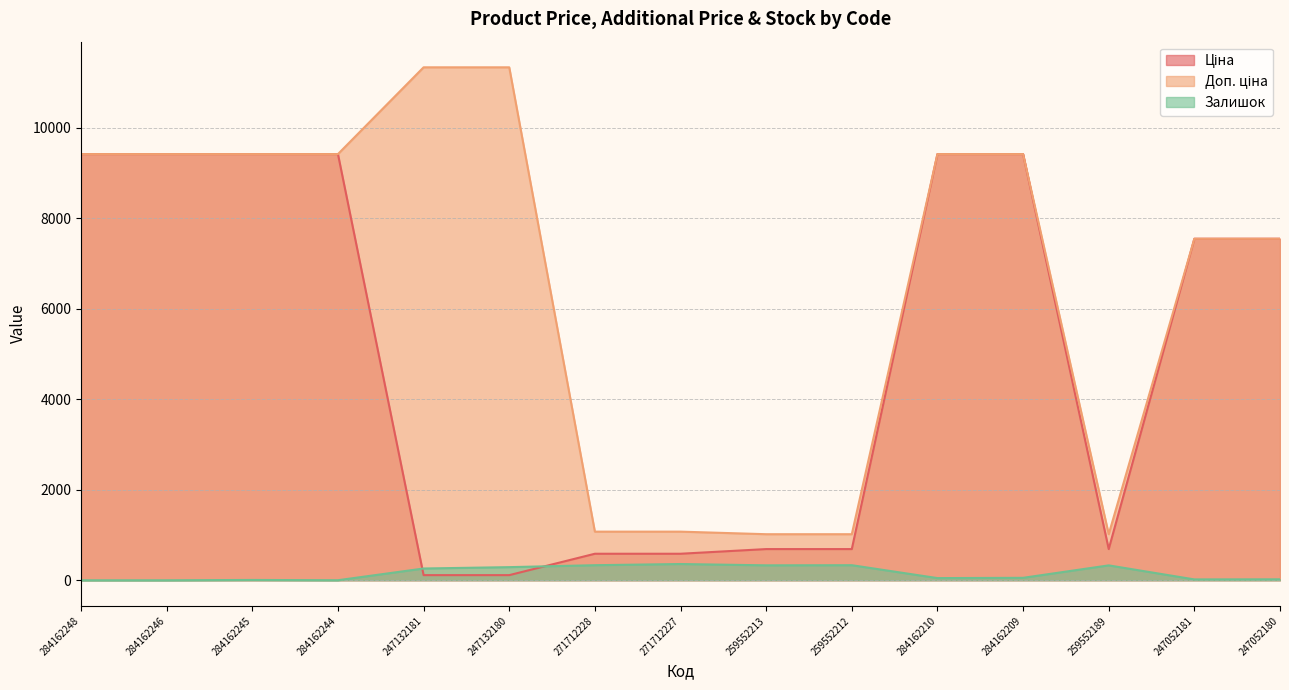

Does the chart have visible grid lines?

Yes